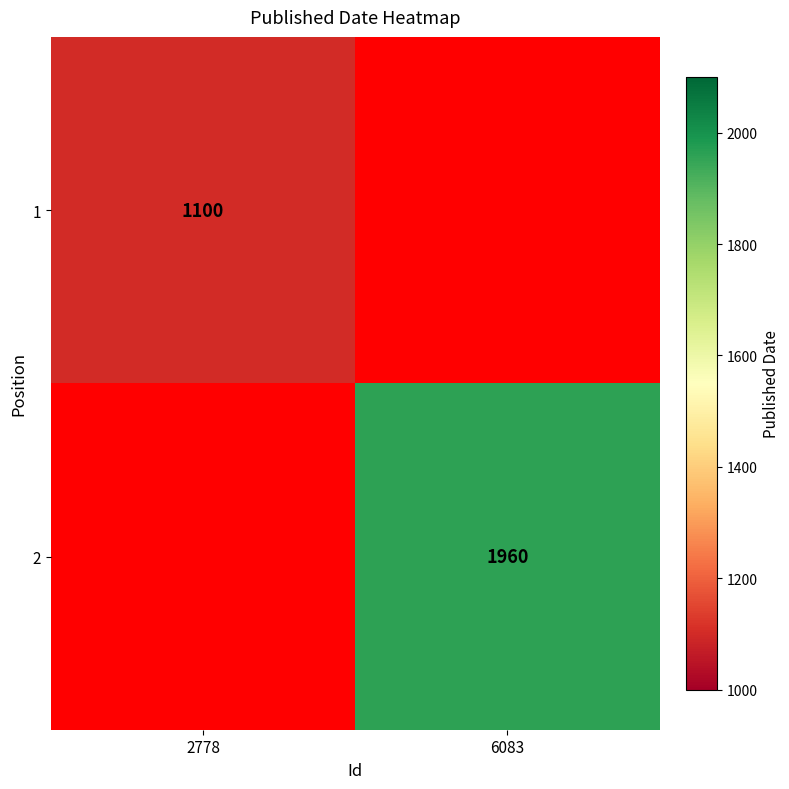

The value of 2 at 6083 is 1960. True or false?

True